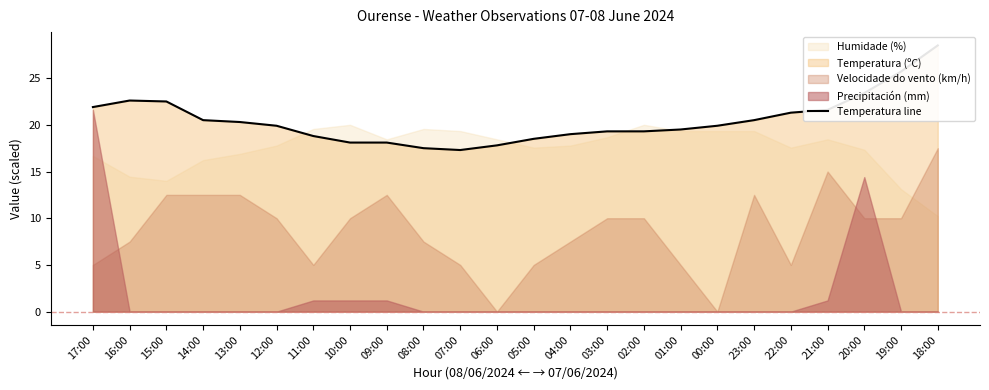

Which has a higher value, 23:00 or 06:00?

23:00